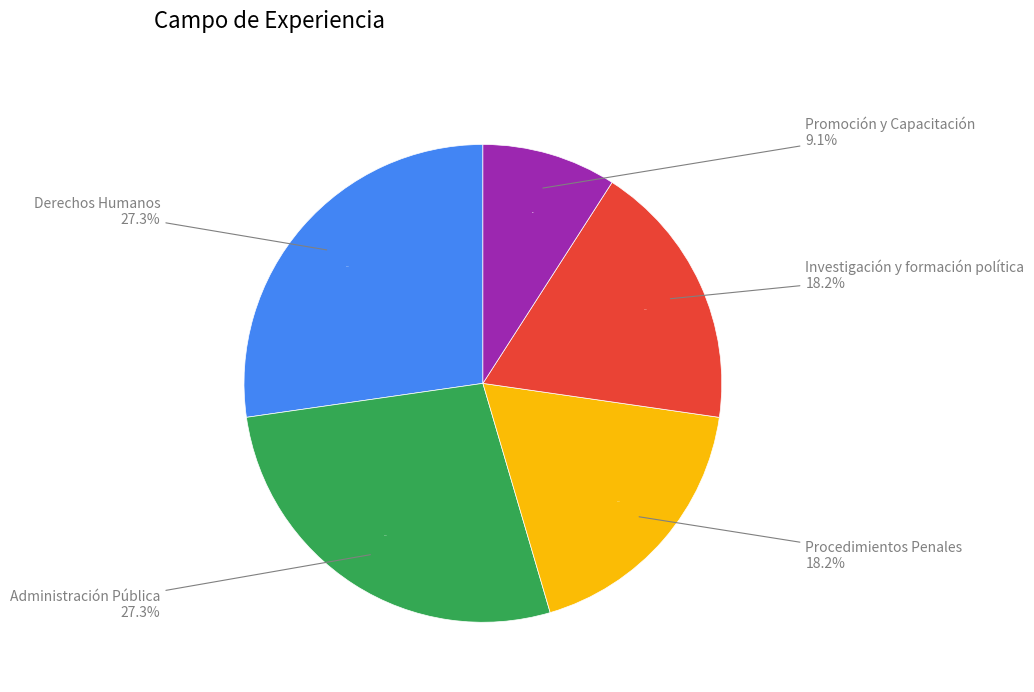

Is there any slice that represents more than half of the pie?

No